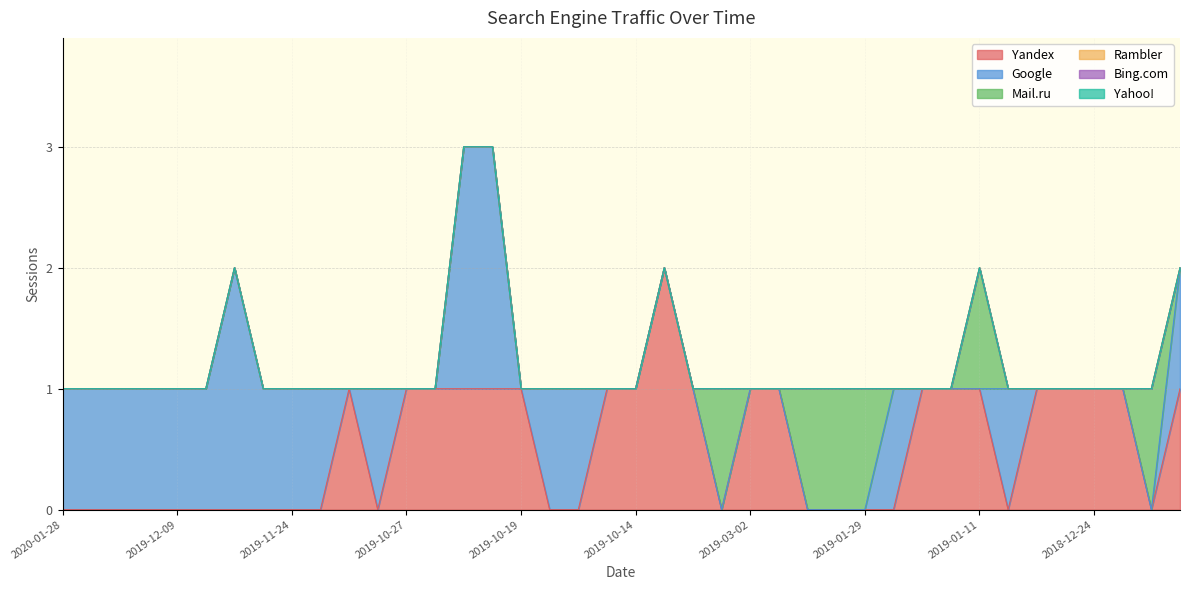

At which category is the sum across all series the highest?

2019-10-21